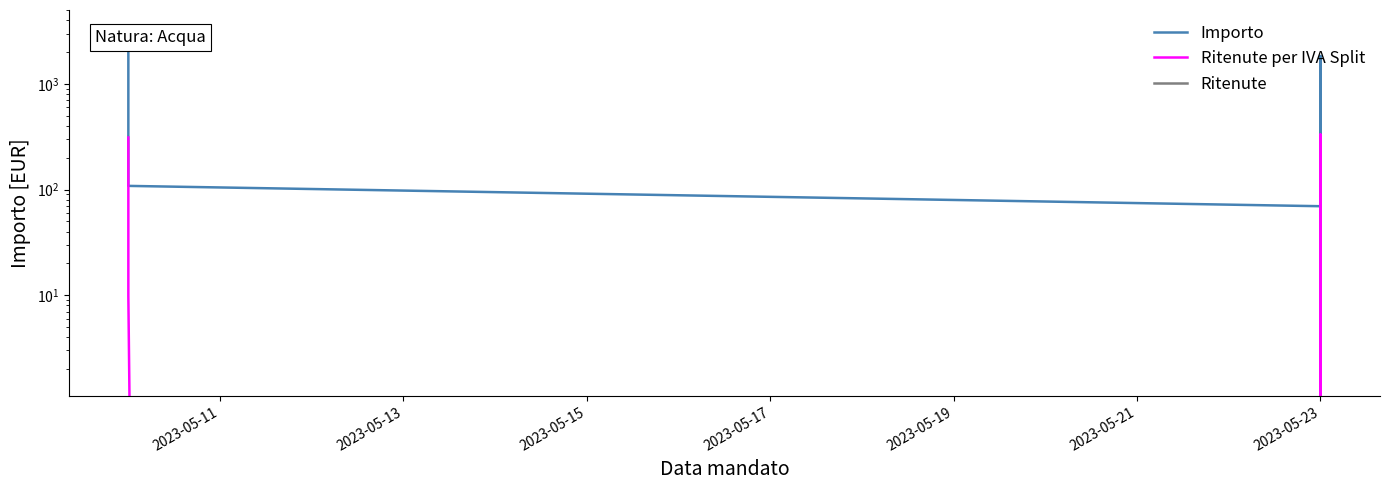

What is the sum of all Importo values?

17762.6